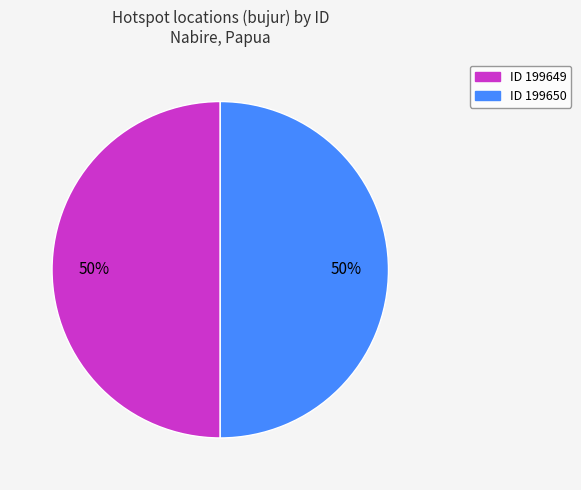

Which slice is the smallest?

199649